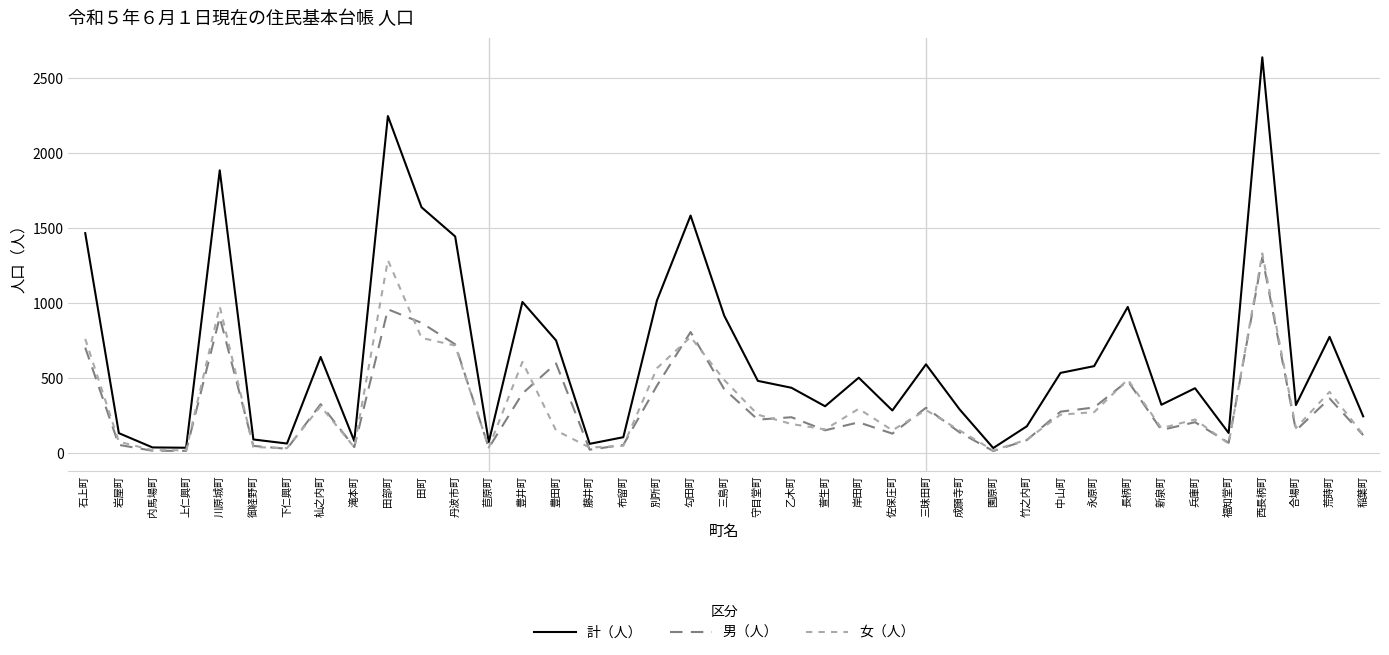

Is the value of 女（人） at 田部町 greater than the value of 計（人） at 中山町?

Yes